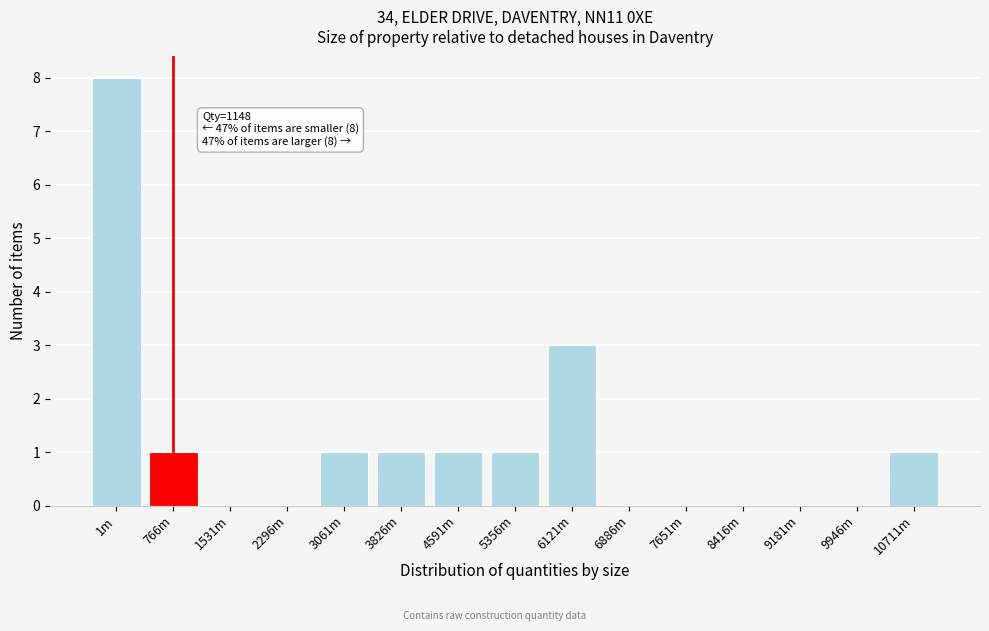

Reading left to right, what are all the values shown in this chart?

1m=8	766m=1	1531m=0	2296m=0	3061m=1	3826m=1	4591m=1	5356m=1	6121m=3	6886m=0	7651m=0	8416m=0	9181m=0	9946m=0	10711m=1